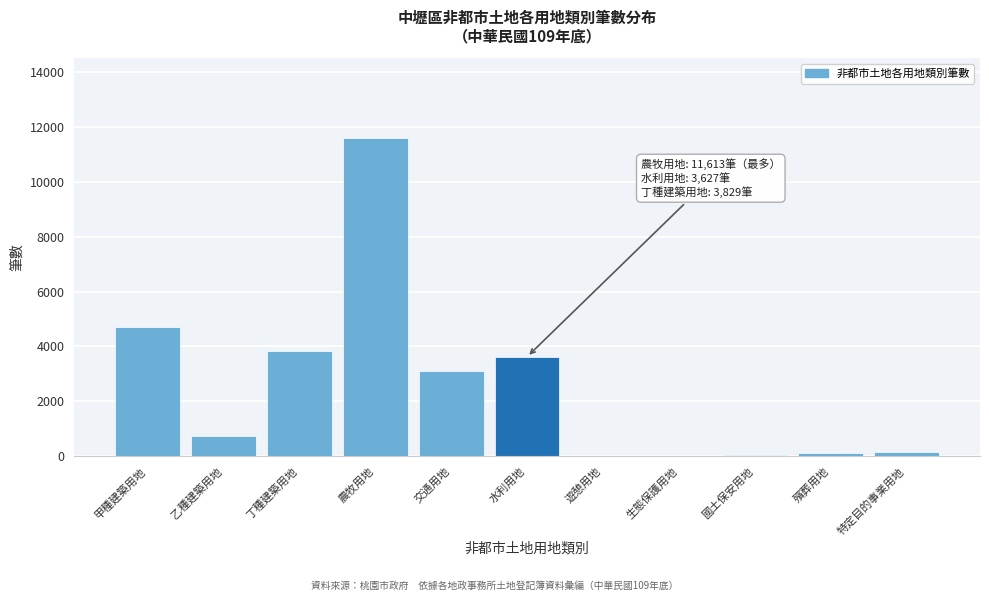

Is it true that the value at 農牧用地 is 11613?

True